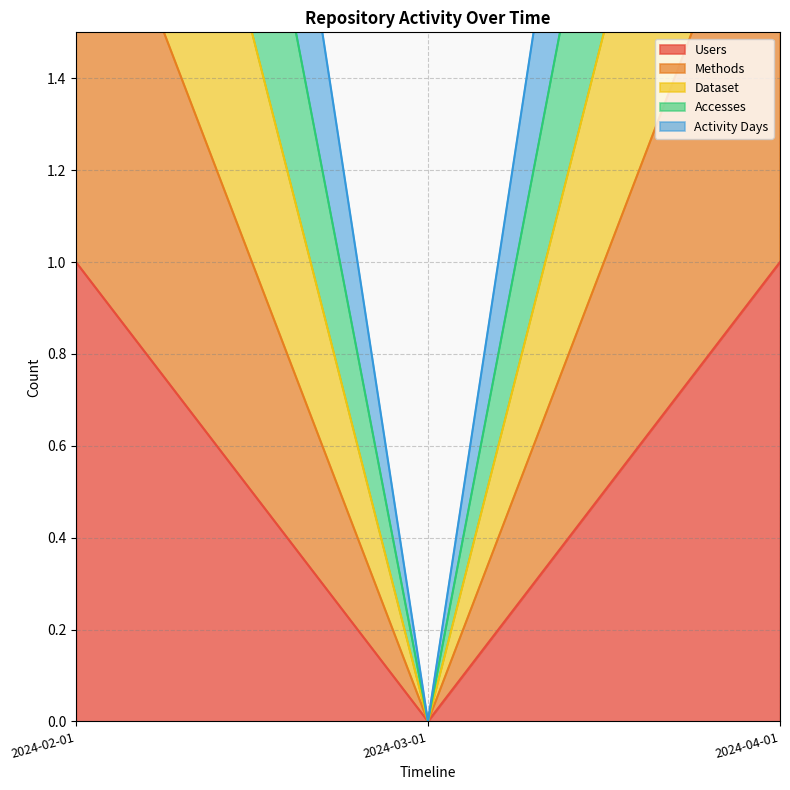

Reading left to right, list all the values displayed in this chart.

Users: 1	0	1
Methods: 2	0	2
Dataset: 3	0	3
Accesses: 4	0	4
Activity Days: 5	0	5